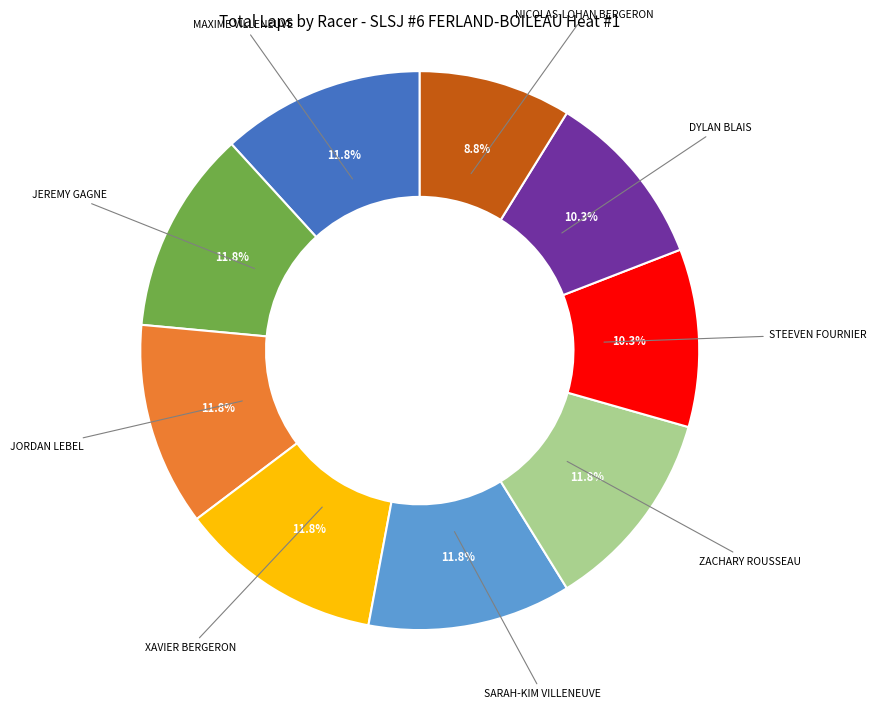

Does any single category account for the majority?

No